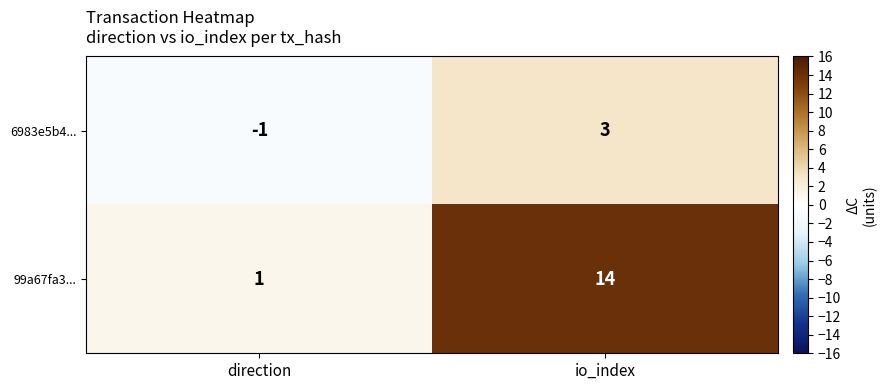

How many categories are shown in the chart?

2